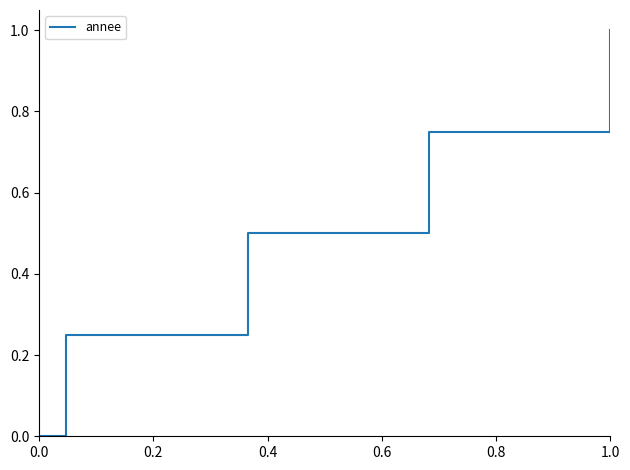

What is the difference between the maximum and minimum values?

1.0